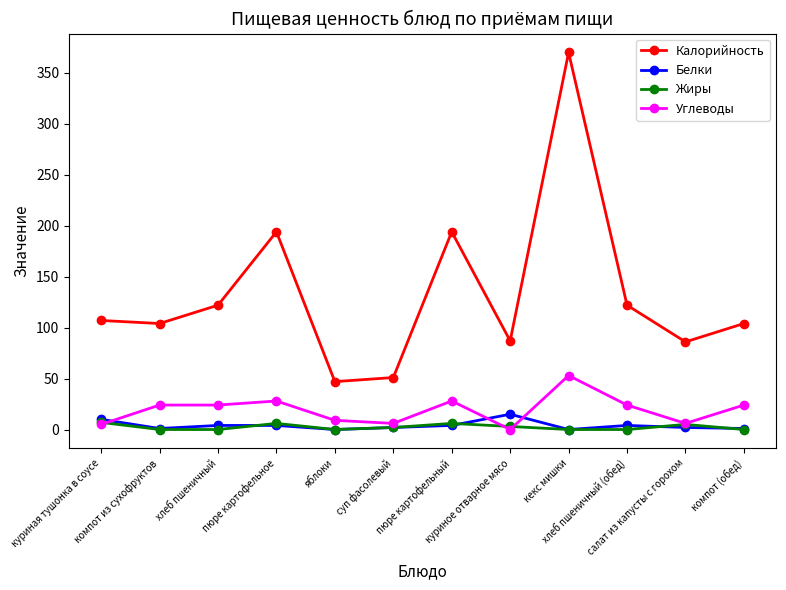

Which series has the largest range (max minus min)?

Калорийность